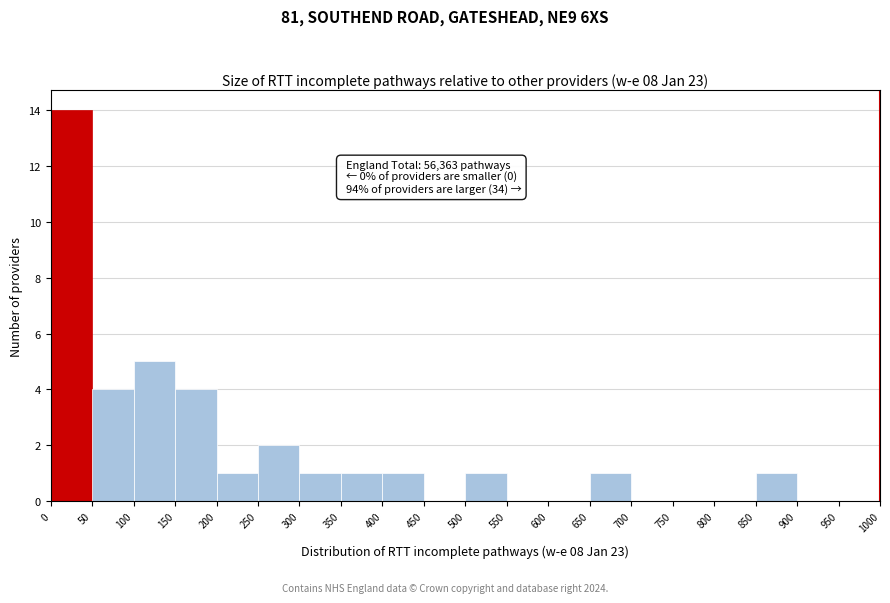

Over which range of the x-axis is the bar tallest?

0 to 50